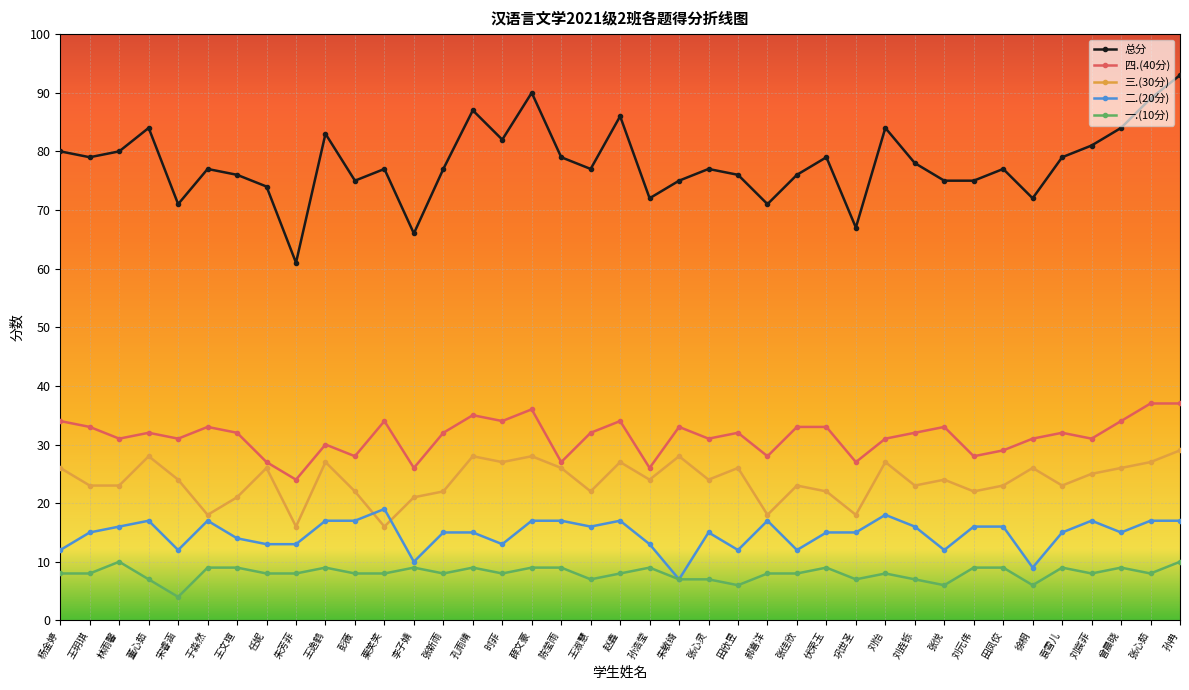

What is the label of the 4th point from the left?

董心茹